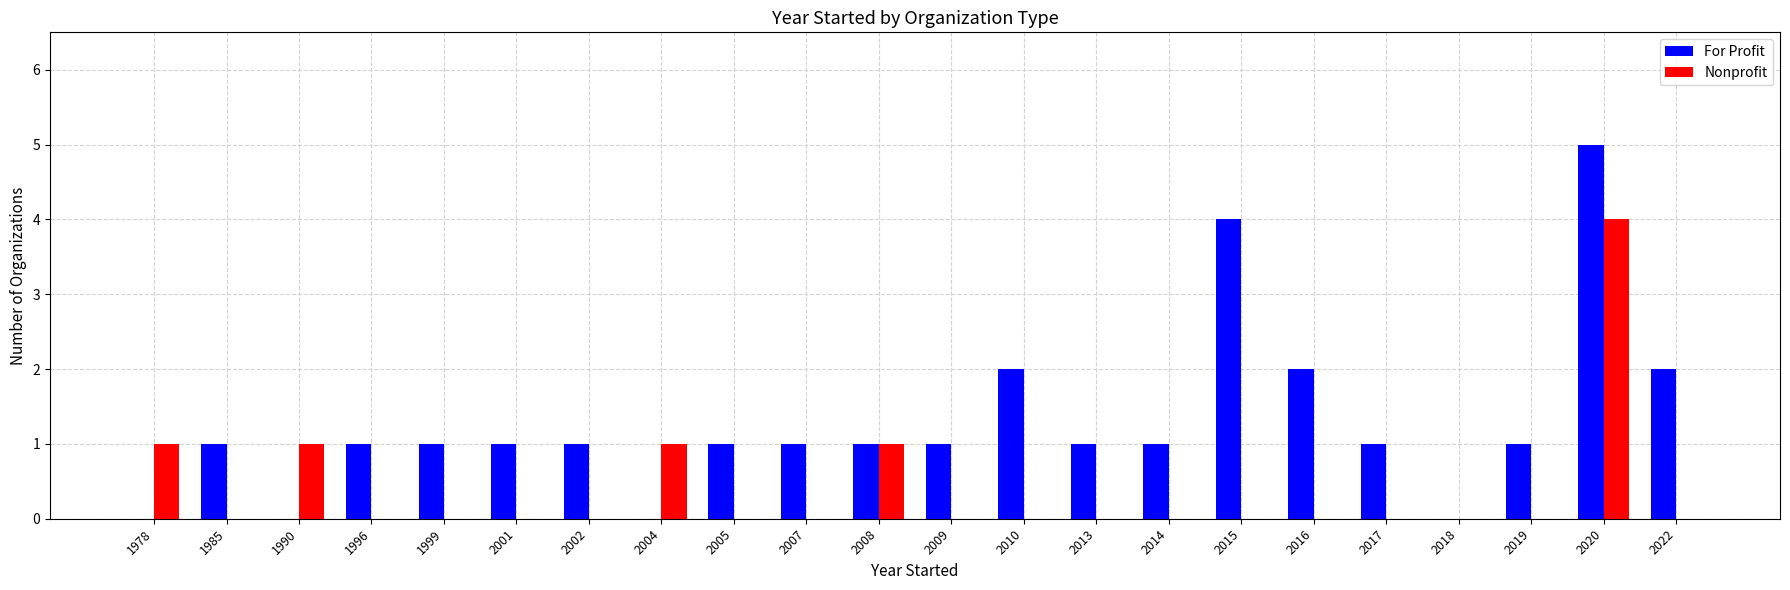

Which series changed the most between 1999 and 2016?

For Profit